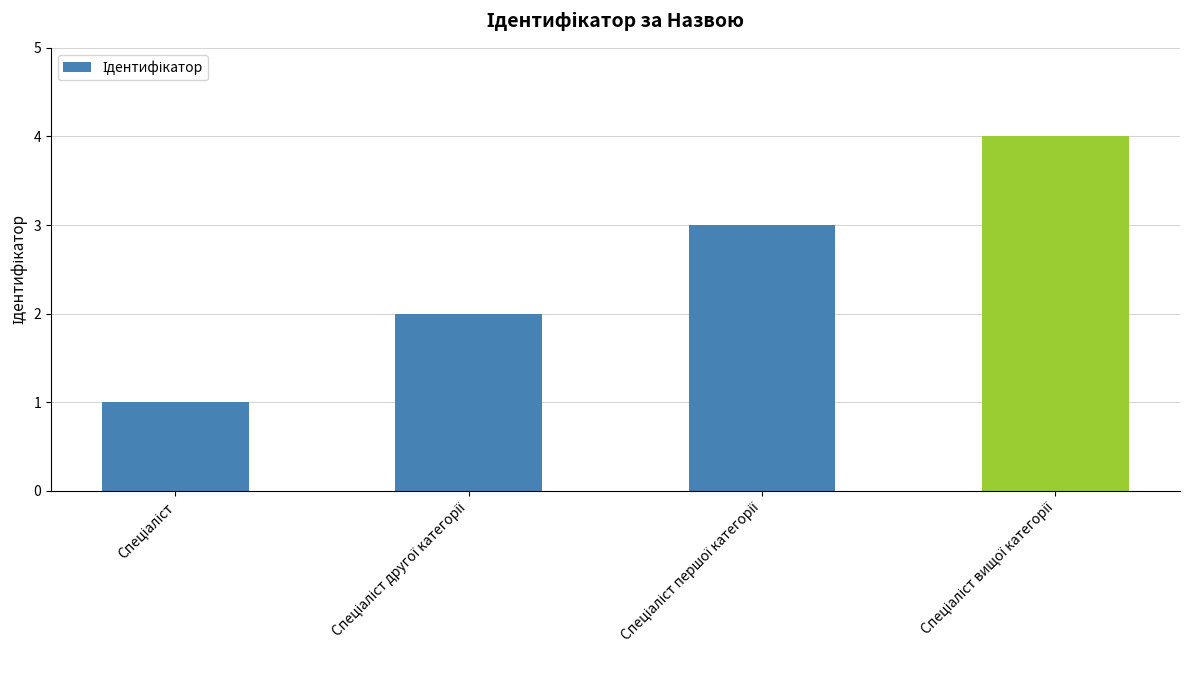

What is the greatest value displayed?

4